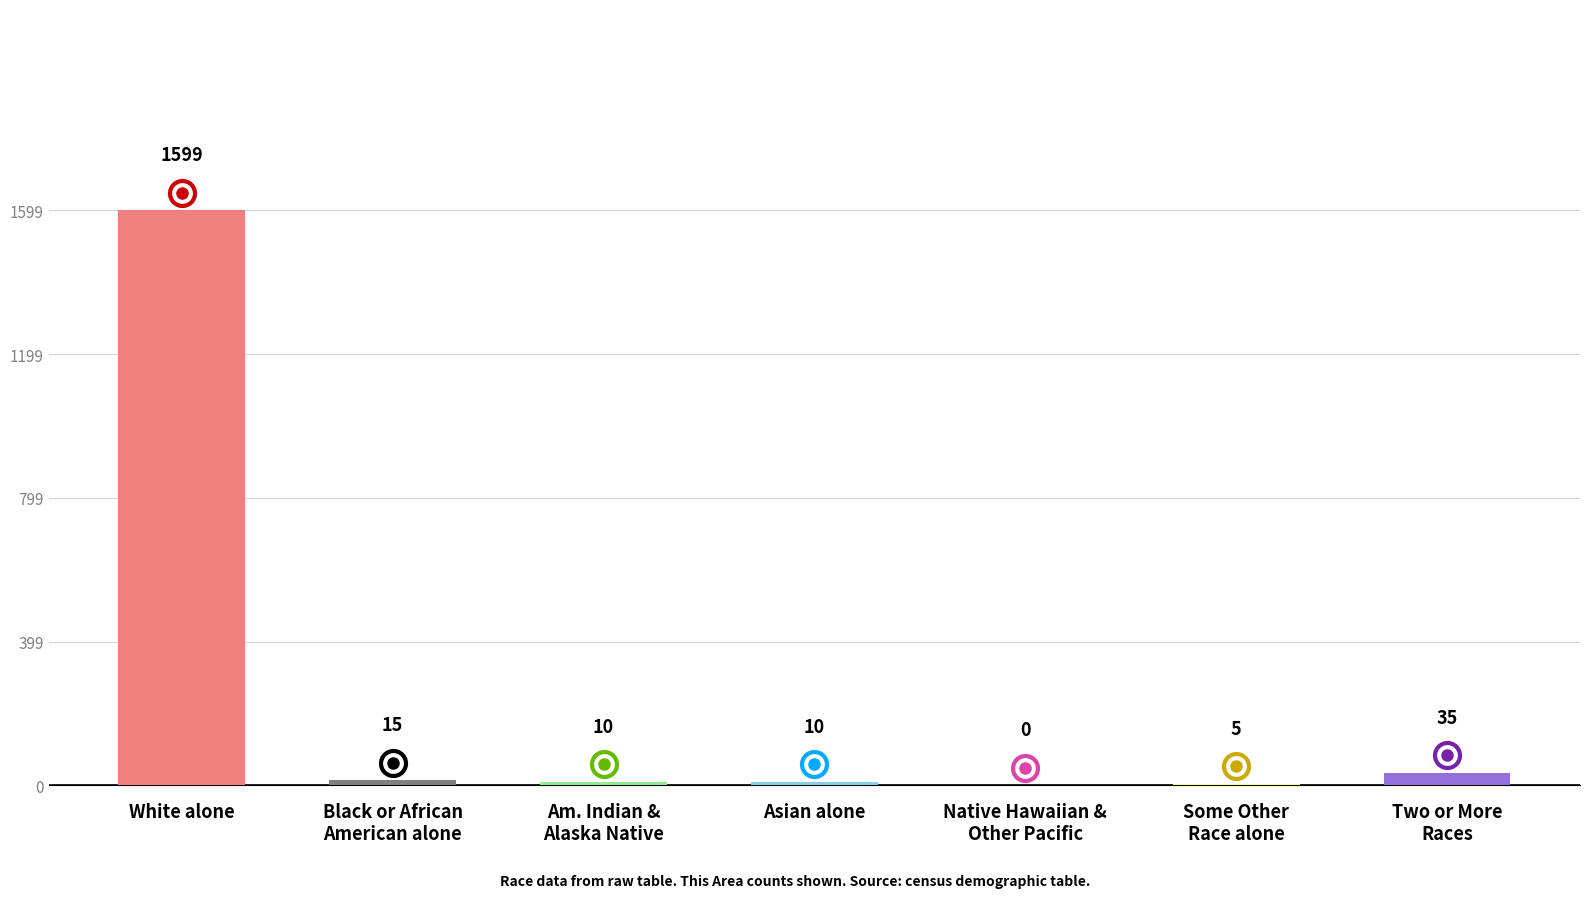

Are the bars horizontal?

No